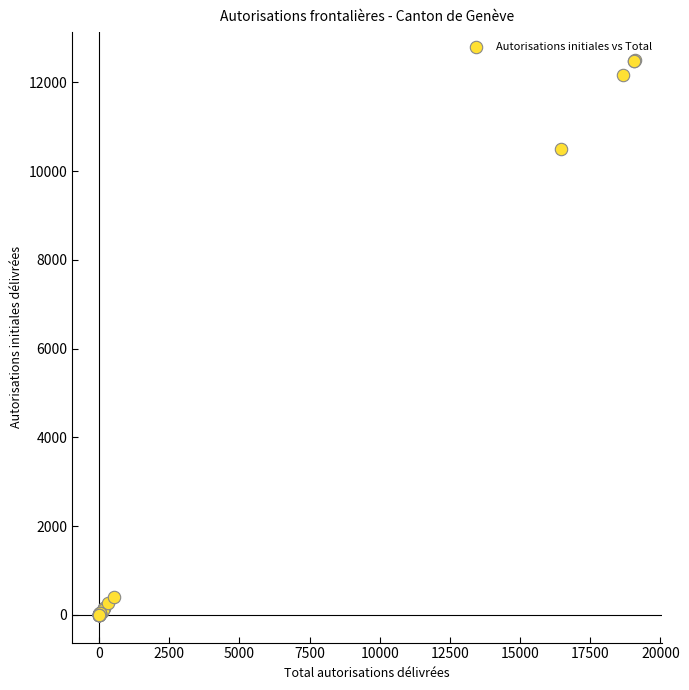

What Y value in the scatter plot is closest to 6252?

10490